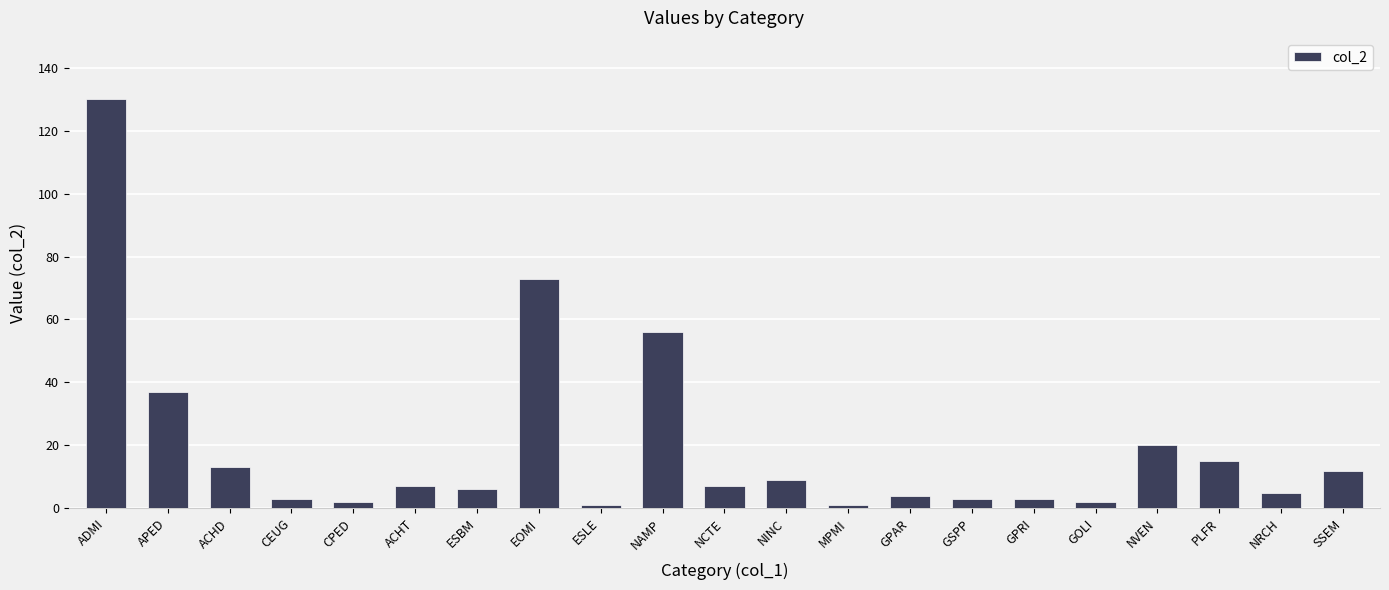

What is the maximum value shown in the chart?

130